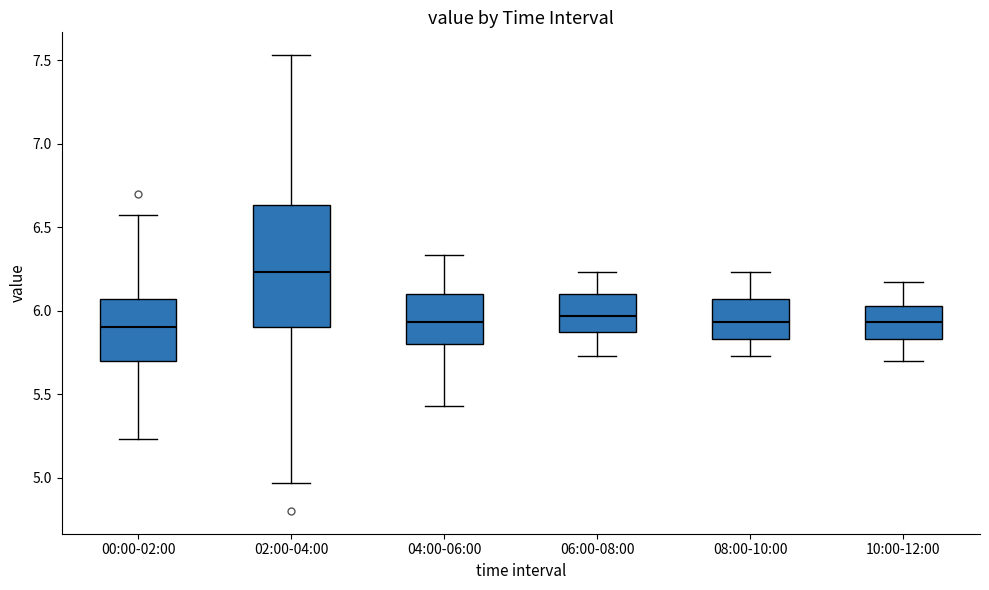

Reading left to right, transcribe this box plot: for each box, give where its median line is, the range the box spans, and where its two whiskers end, as read against the y-axis. The values are not printed on the chart, so give them approximately, as read against the axis.

00:00-02:00: median 5.90, box 5.70 to 6.05, whiskers 5.25 to 6.55
02:00-04:00: median 6.25, box 5.90 to 6.65, whiskers 4.95 to 7.55
04:00-06:00: median 5.95, box 5.80 to 6.10, whiskers 5.45 to 6.35
06:00-08:00: median 5.95, box 5.85 to 6.10, whiskers 5.75 to 6.25
08:00-10:00: median 5.95, box 5.85 to 6.05, whiskers 5.75 to 6.25
10:00-12:00: median 5.95, box 5.85 to 6.05, whiskers 5.70 to 6.15